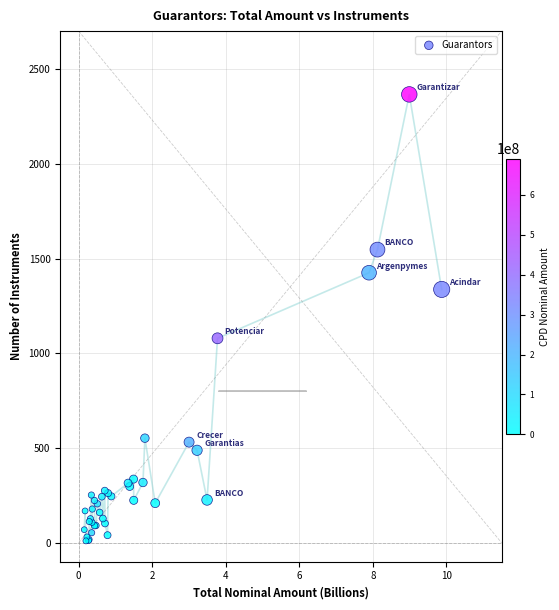

What Y value in the scatter plot is closest to 1188?

1079